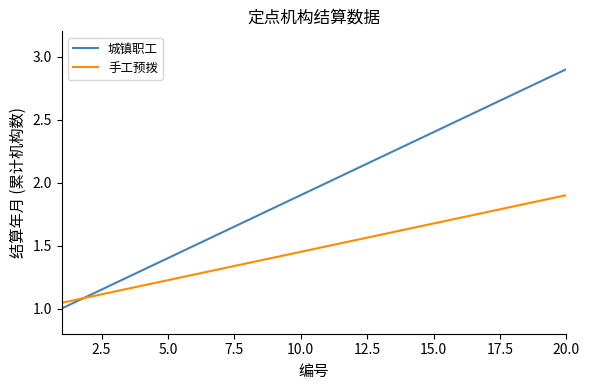

Which series has the largest total across all categories?

城镇职工